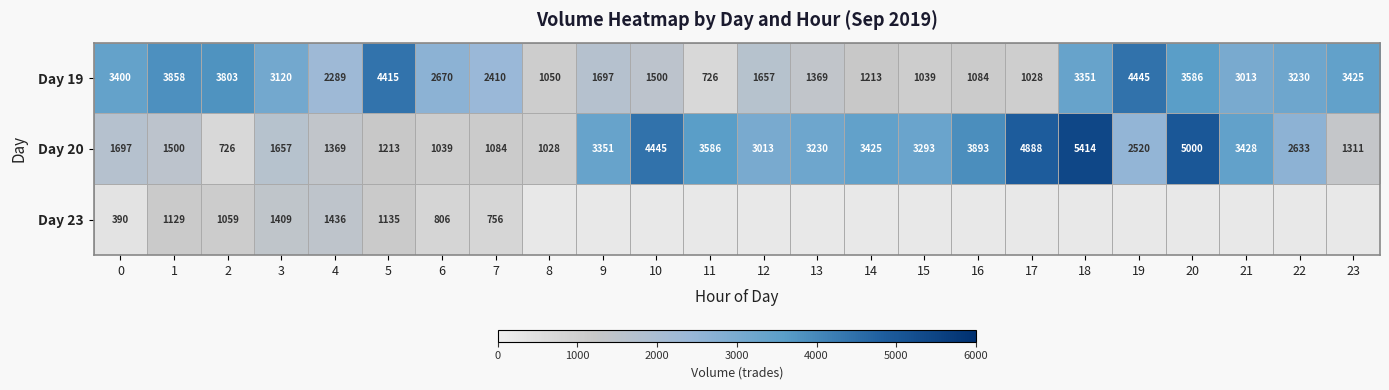

Is it true that Day 19 equals 1999 at 21?

False